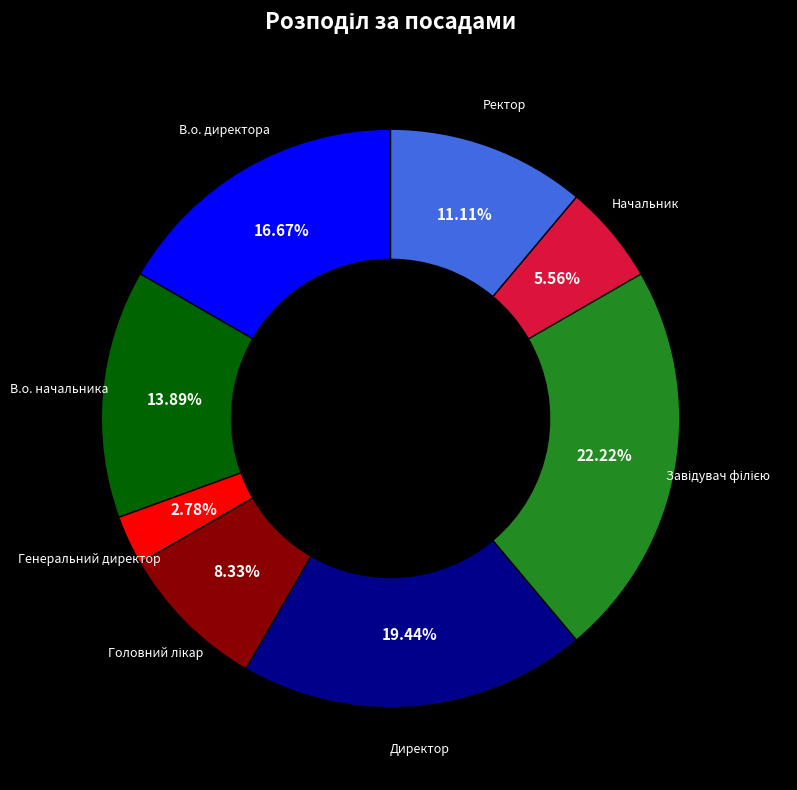

To the nearest percent, what is the difference between the largest and smallest slice percentages?

19%